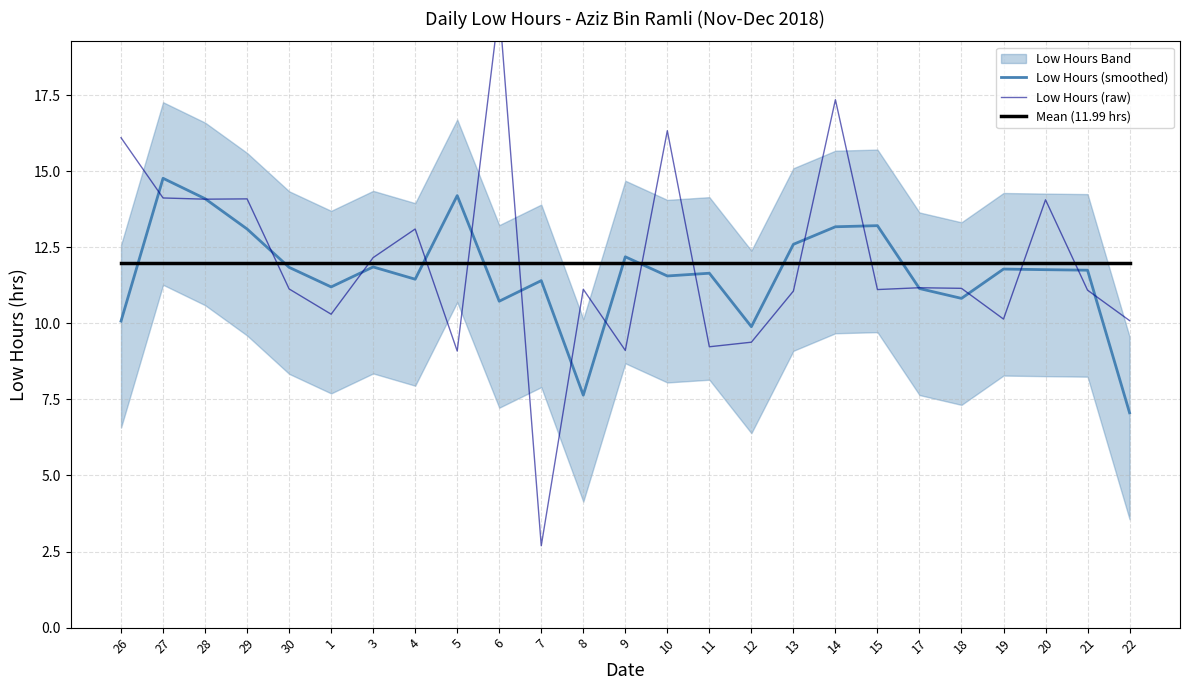

How many interior local peaks does the Low Hours (raw) series have?

8